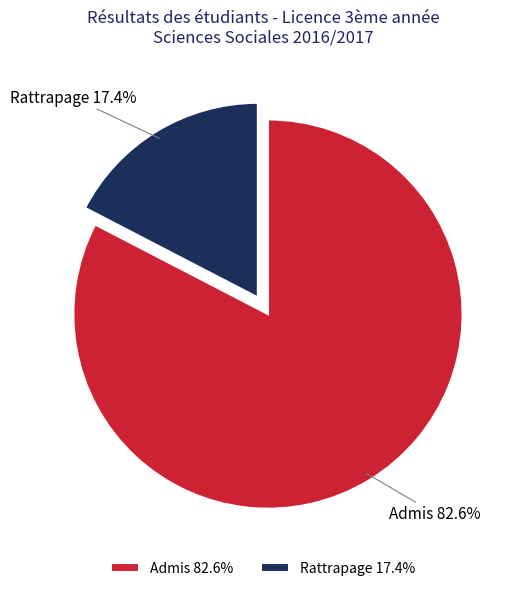

Which slice is the largest?

Admis